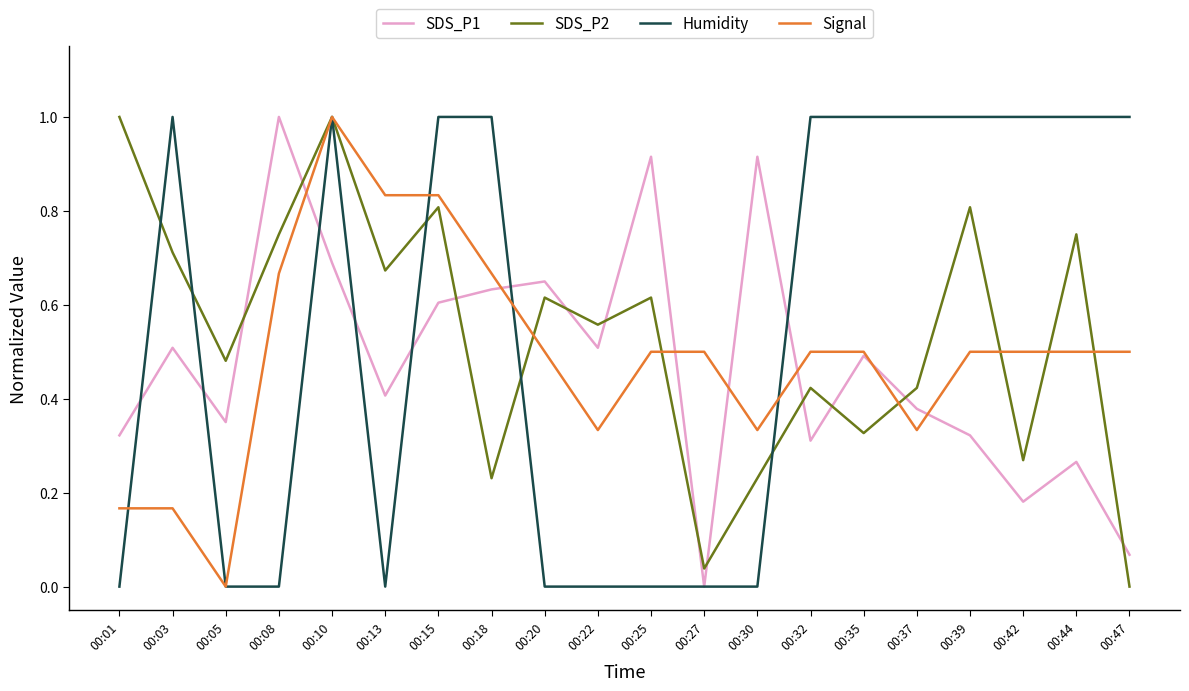

Is the value of SDS_P1 at 00:27 greater than the value of SDS_P2 at 00:05?

No